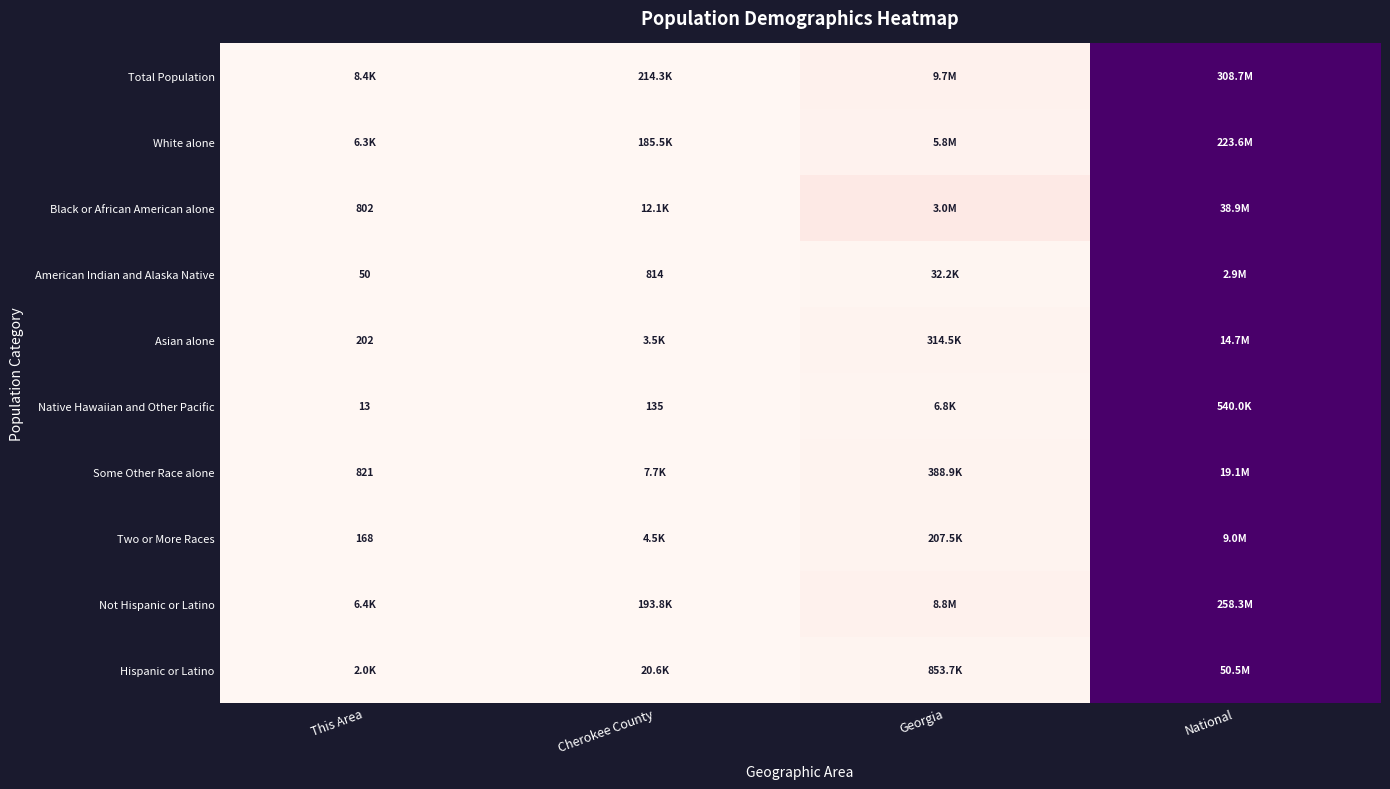

True or false: Black or African American alone has a value of 0.4 at National.

False